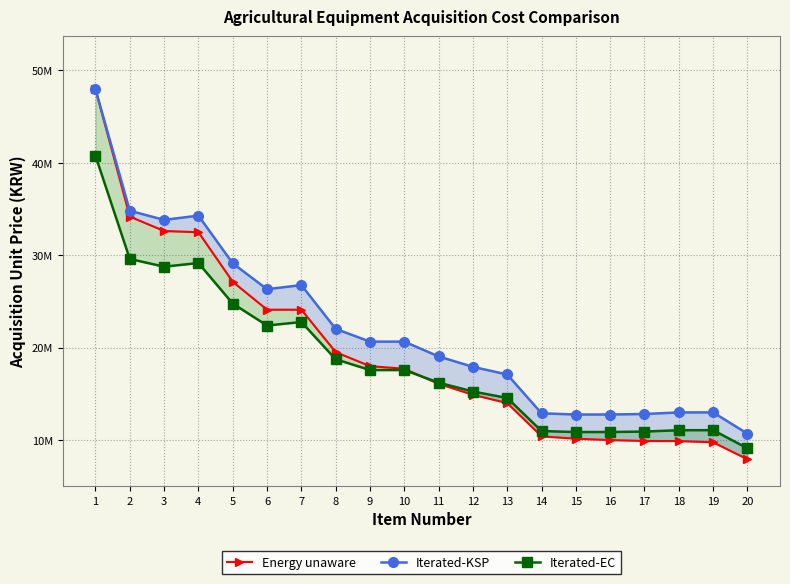

Rank the series at 19 from lowest to highest value.

Energy unaware, Iterated-EC, Iterated-KSP